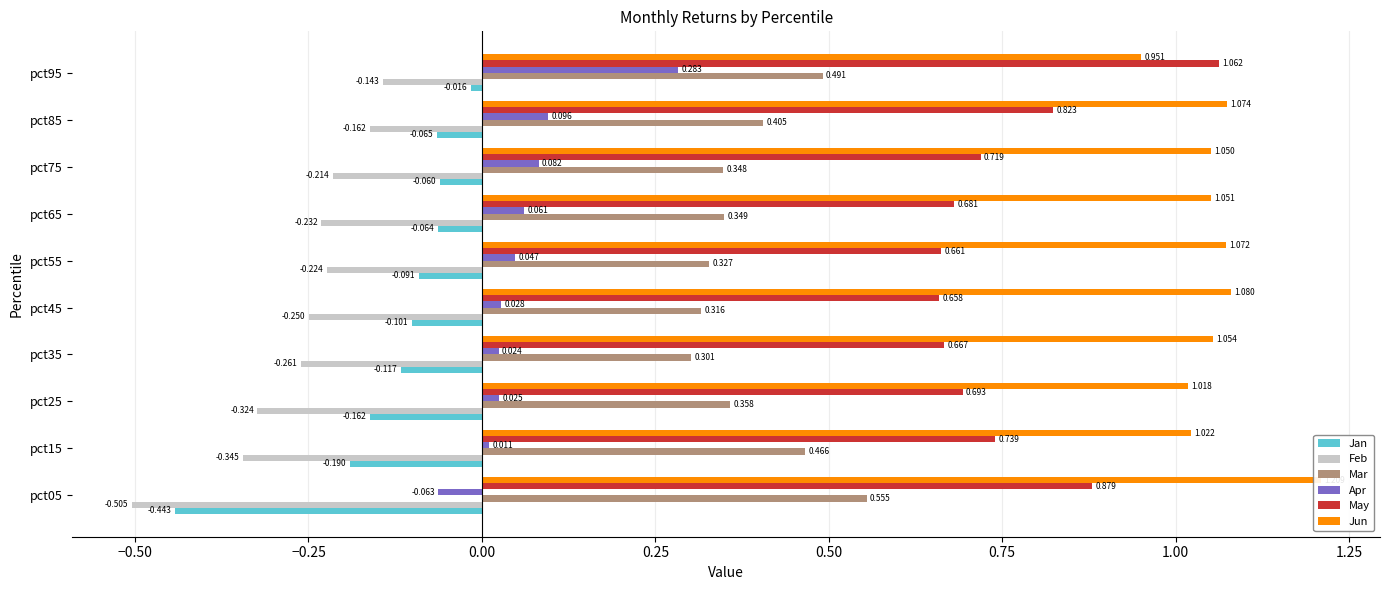

Which series has the largest total across all categories?

Jun